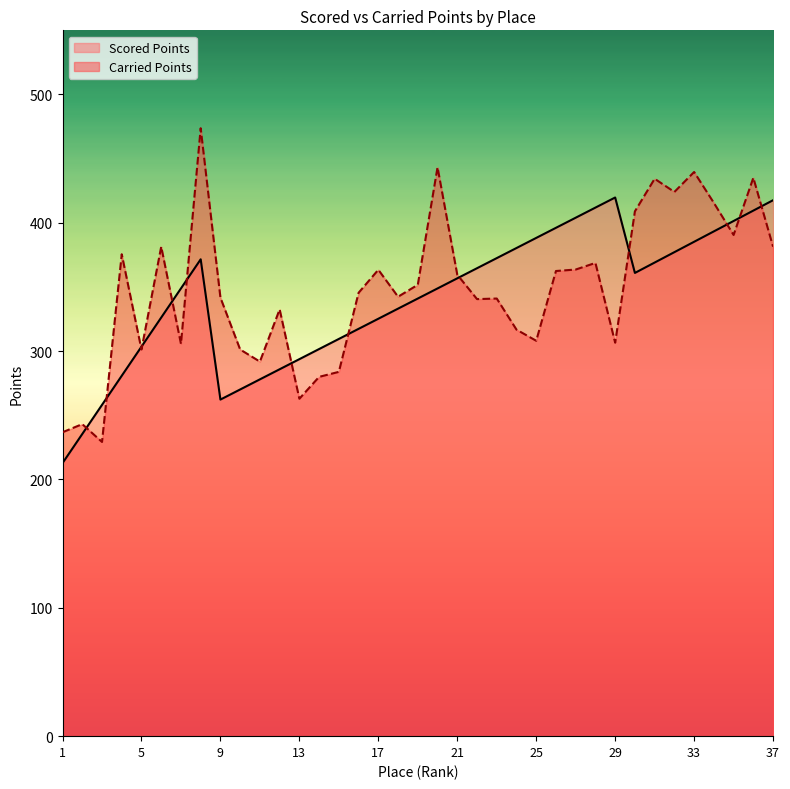

In Carried Points, how many points are higher than both neighbors (excluding endpoints)?

12